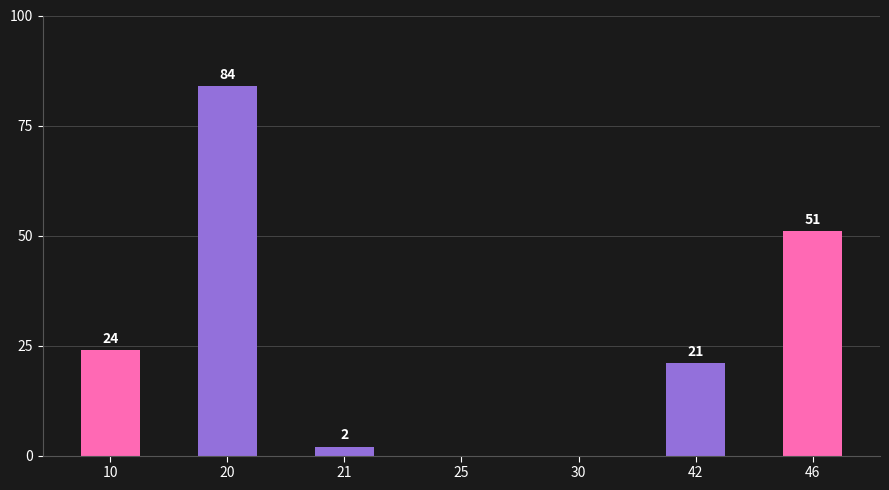

The value at 25 is 0. True or false?

True